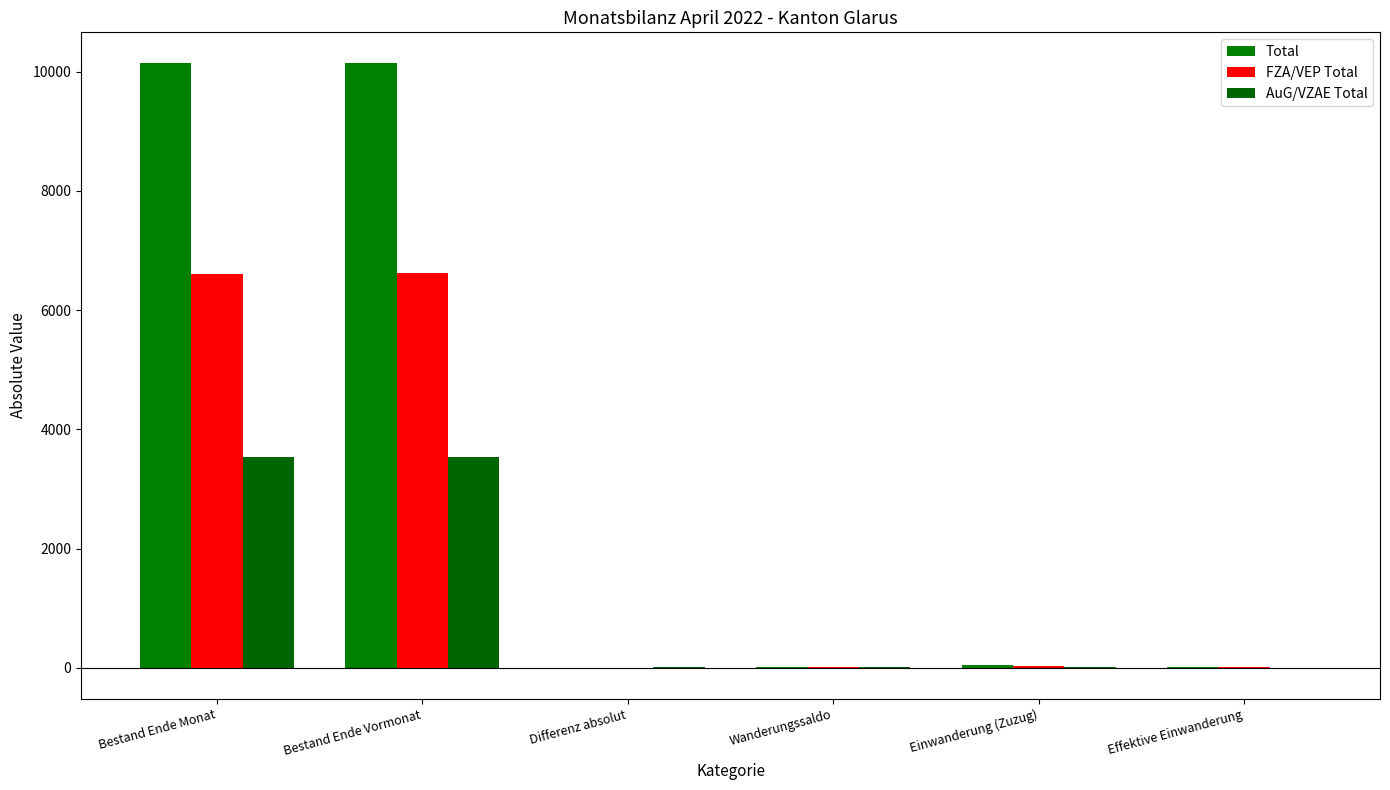

Which series has the widest spread of values?

Total